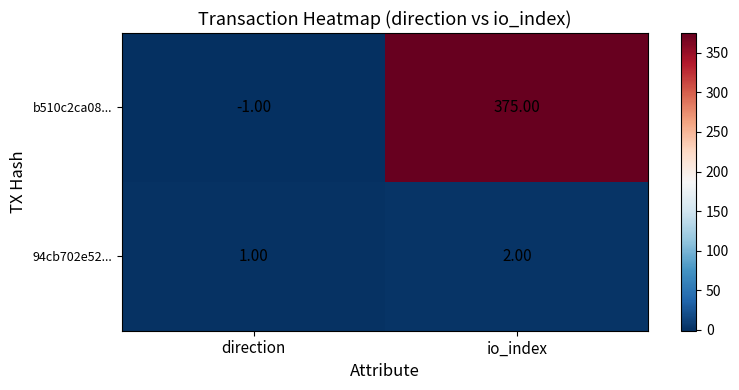

What is the sum of the 94cb702e52... values at direction and io_index?

3